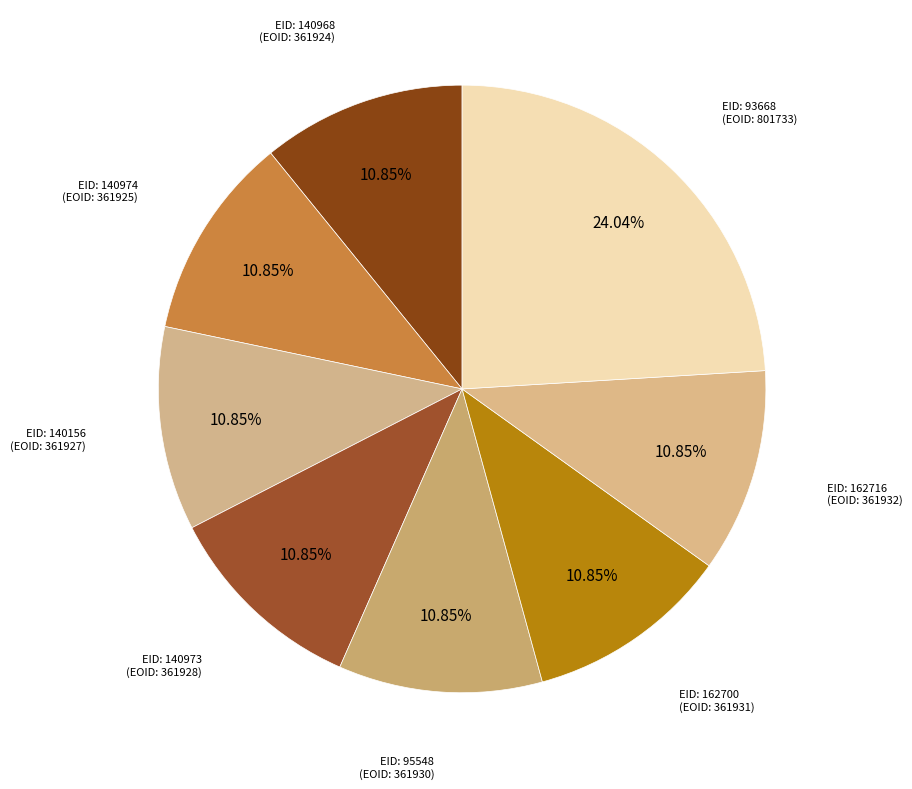

How many segments does this pie chart have?

8